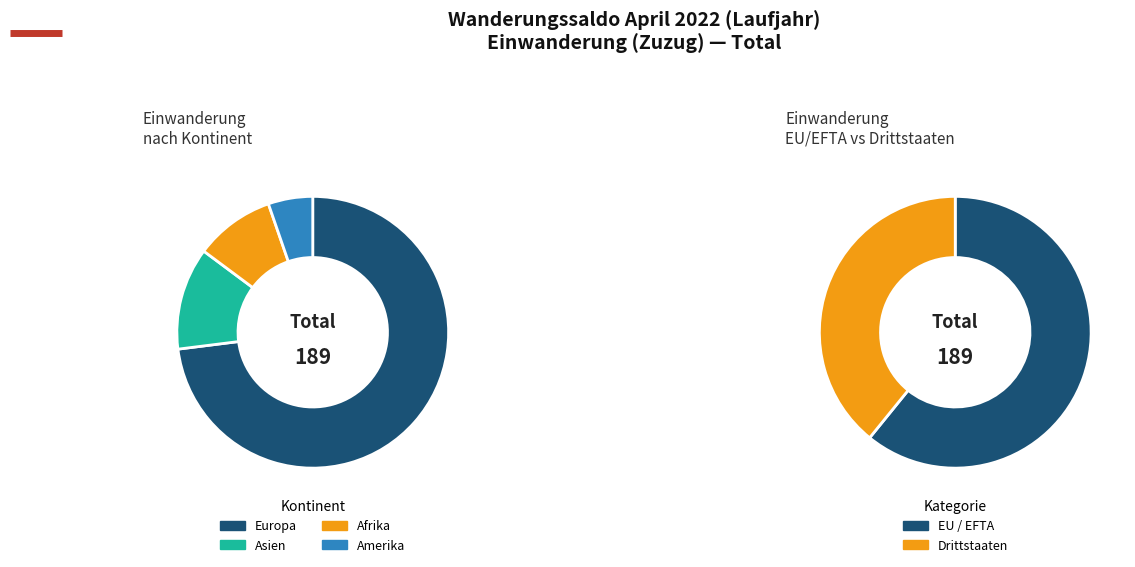

What is the total percentage of Asien and Amerika?

17.5%